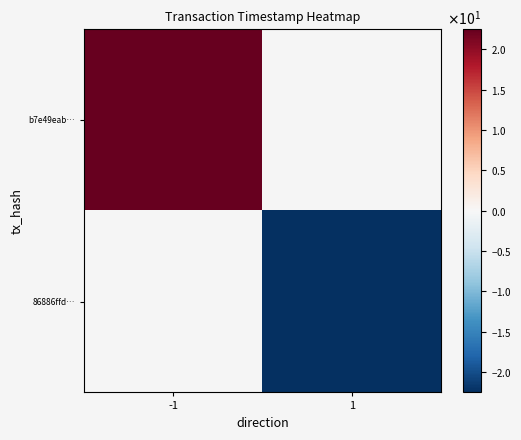

List the labels in order of 86886ffd… value, largest first.

-1, 1